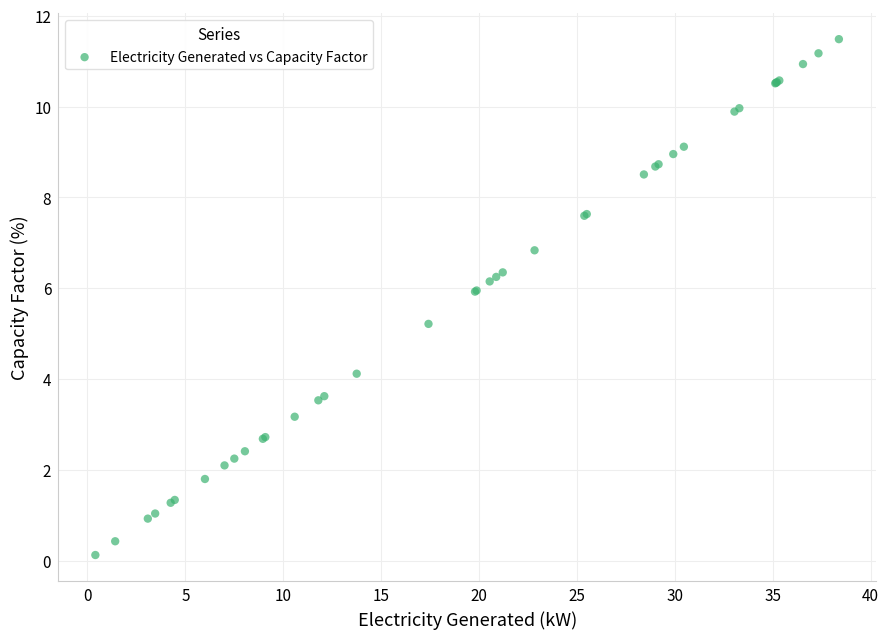

What Y value in the scatter plot is closest to 5?

5.2